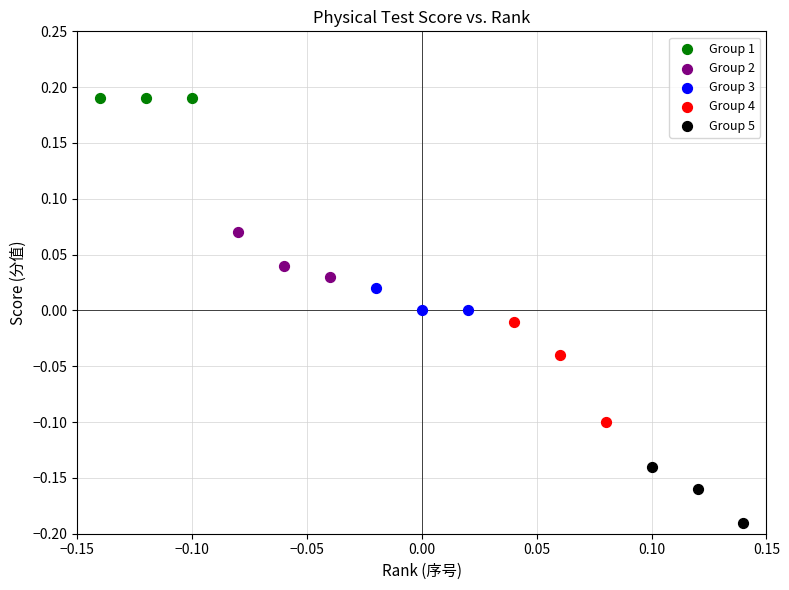

Which series reaches the maximum Y coordinate?

Group 1